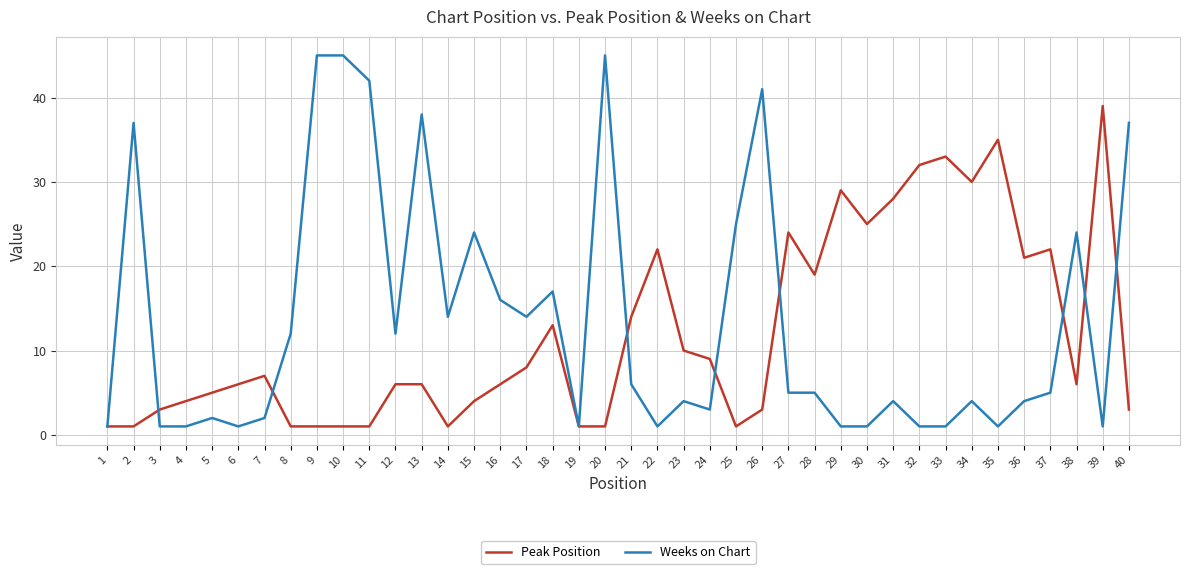

Which series changed the most between 38 and 39?

Peak Position